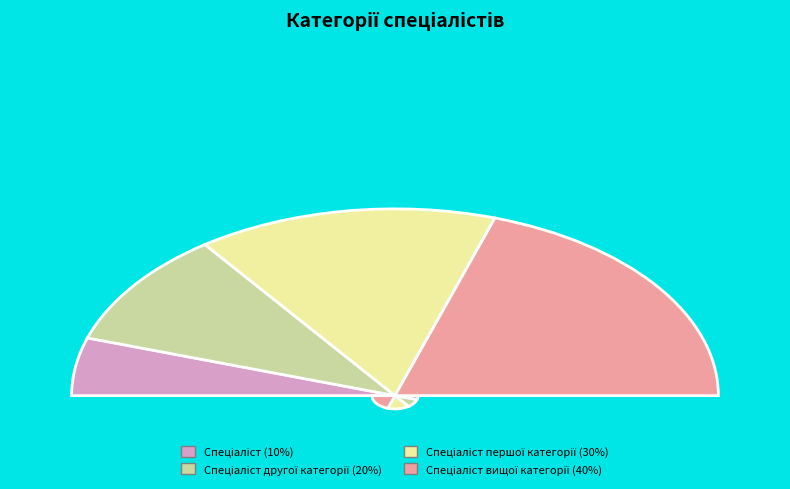

Approximately how many times larger is the value at Спеціаліст першої категорії compared to Спеціаліст?

3.0